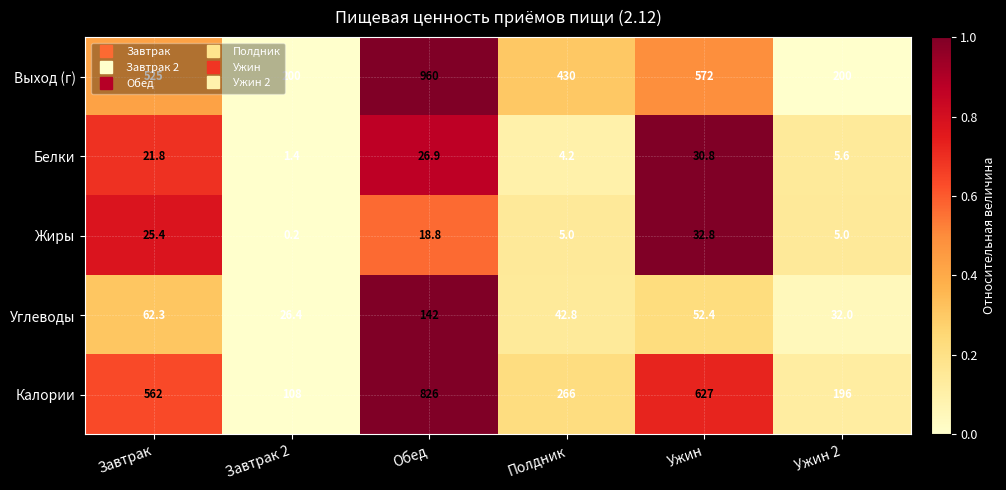

Which series has the largest total across all categories?

Выход (г)